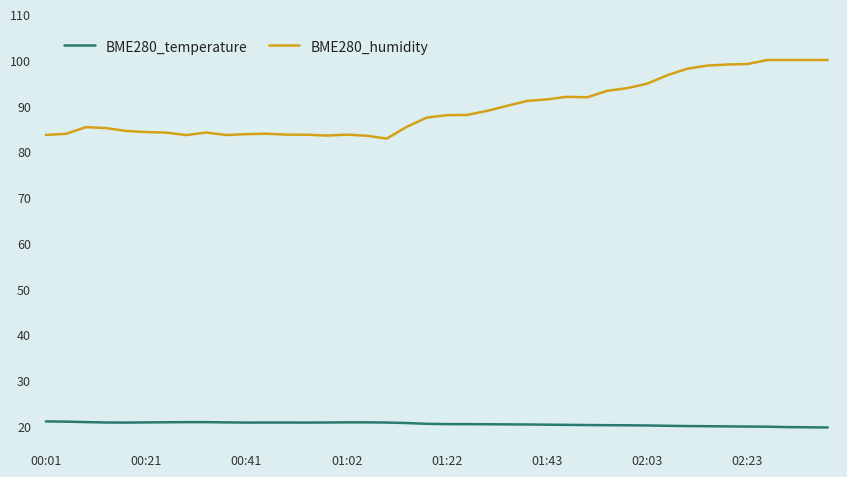

Which series has the largest total across all categories?

BME280_humidity